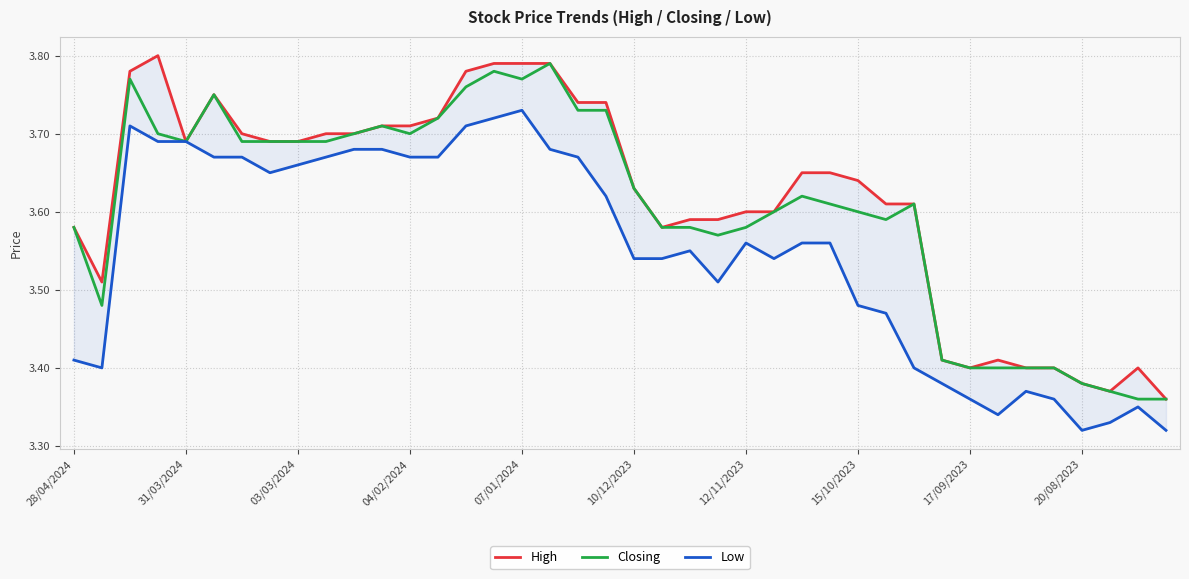

What is the average value of the Closing series?

3.6